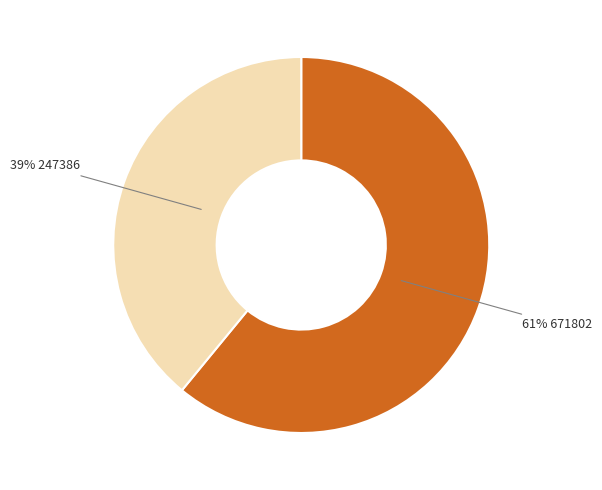

Count the number of slices in the pie.

2